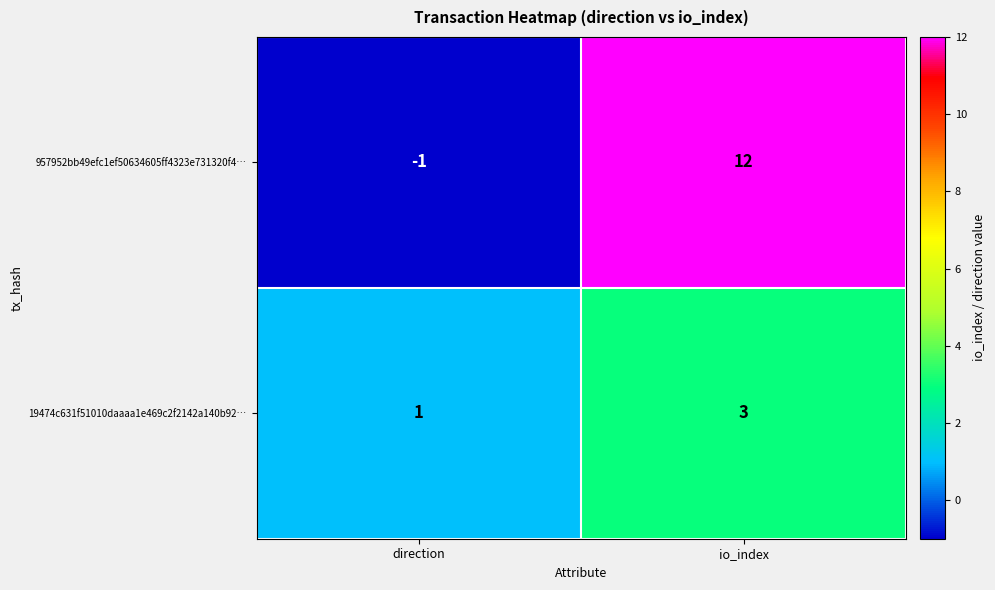

What is the sum of the 19474c631f51010daaaa1e469c2f2142a140b92… values at direction and io_index?

4